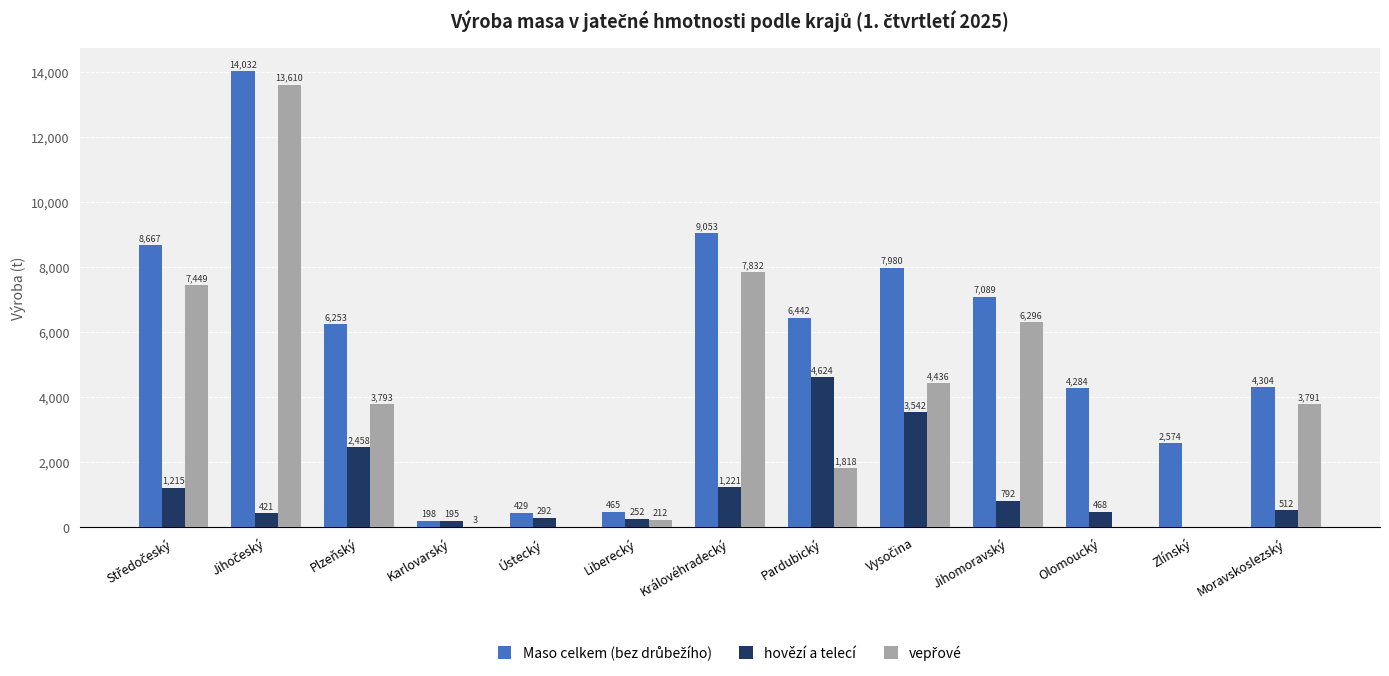

True or false: hovězí a telecí has a value of 1221.0 at Královéhradecký.

True